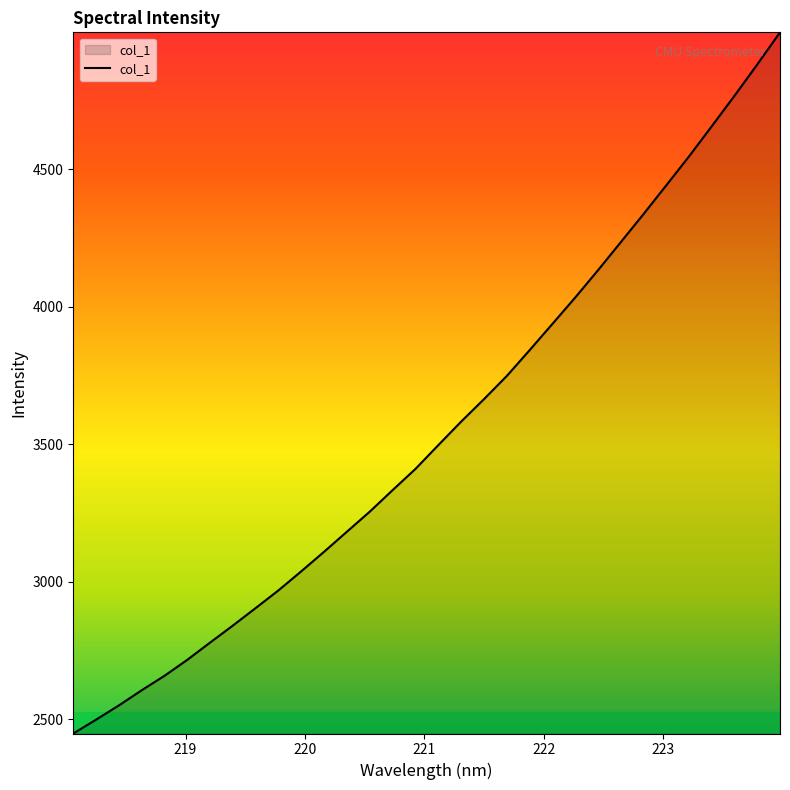

What is the smallest value displayed?

2449.0